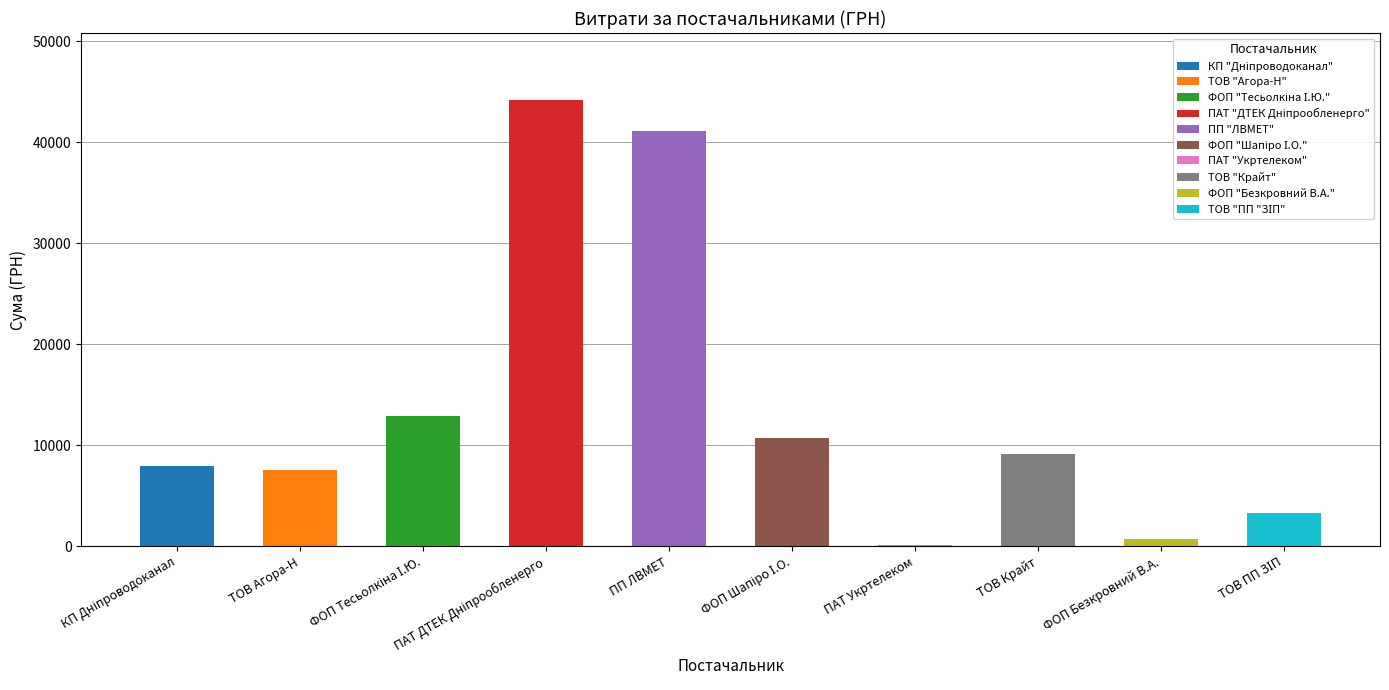

Rank the categories by value from highest to lowest.

ПАТ "ДТЕК Дніпрообленерго", ПП "ЛВМЕТ", ФОП "Тесьолкіна І.Ю.", ФОП "Шапіро І.О.", ТОВ "Крайт", КП "Дніпроводоканал", ТОВ "Агора-Н", ТОВ "ПП "ЗІП", ФОП "Безкровний В.А.", ПАТ "Укртелеком"